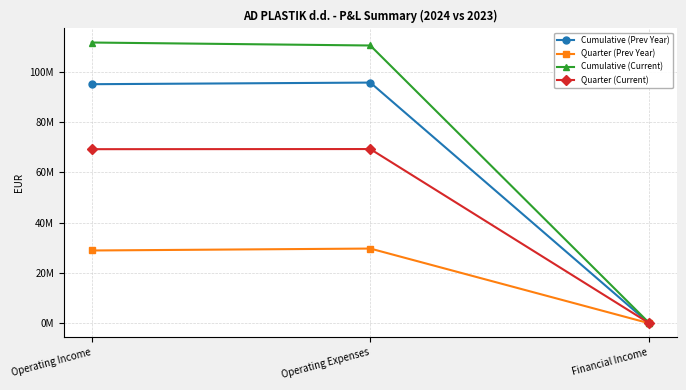

What are all the series names shown in the legend?

Cumulative (Prev Year), Quarter (Prev Year), Cumulative (Current), Quarter (Current)